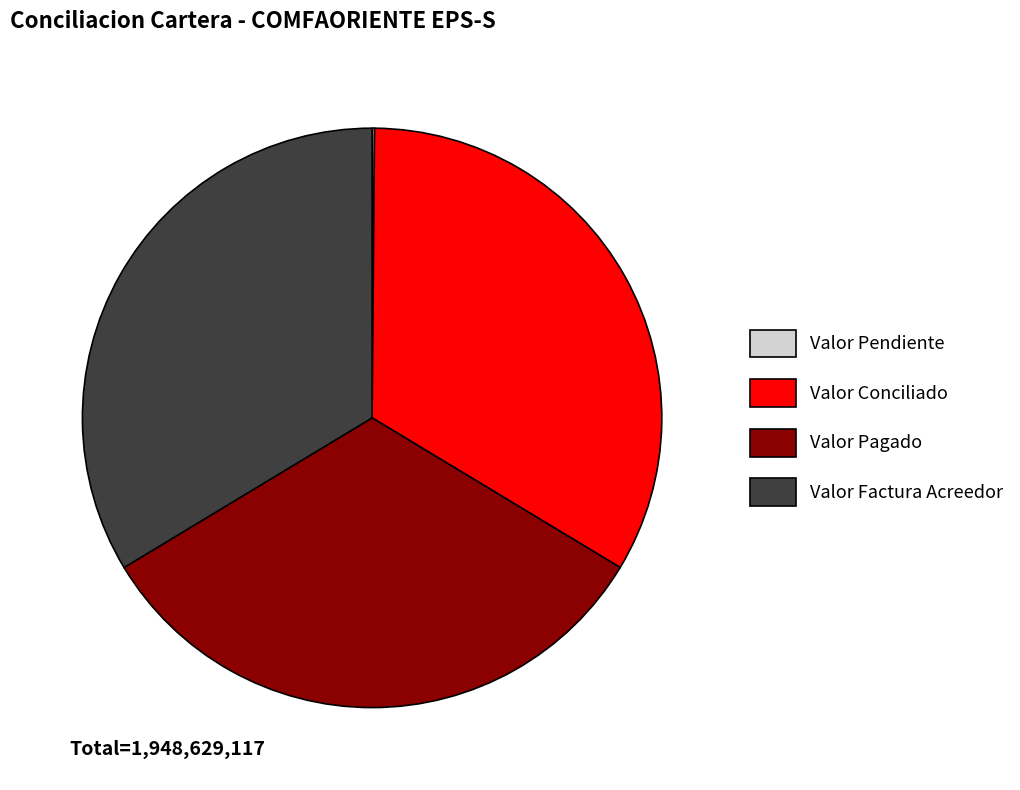

Is the sum of Valor Conciliado and Valor Pagado greater than half?

Yes